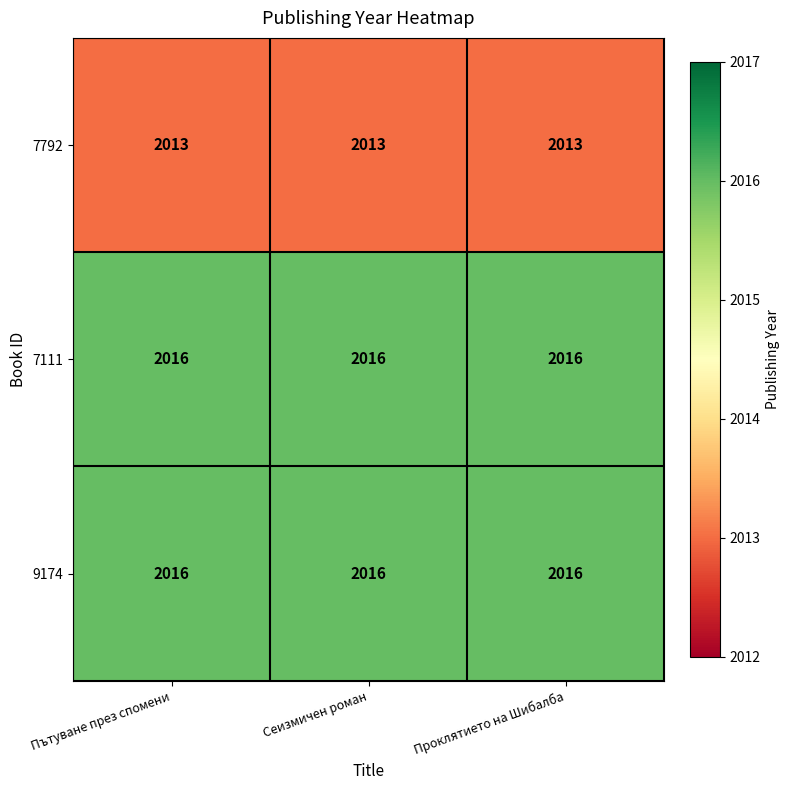

What is the difference between the highest and lowest values at Проклятието на Шибалба?

3